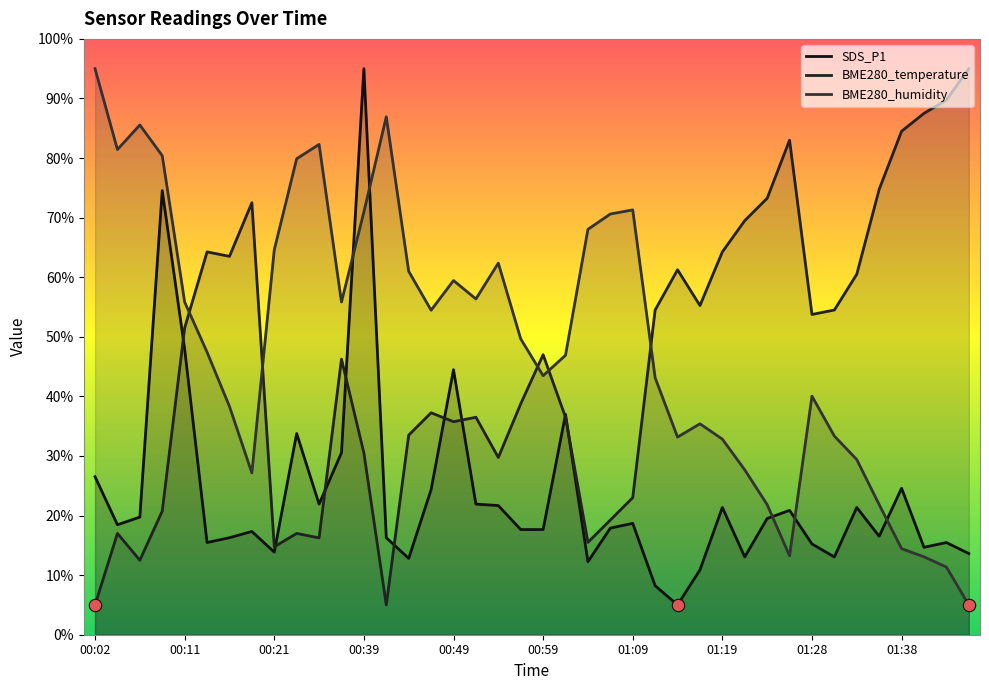

What are all the series names shown in the legend?

SDS_P1, BME280_temperature, BME280_humidity